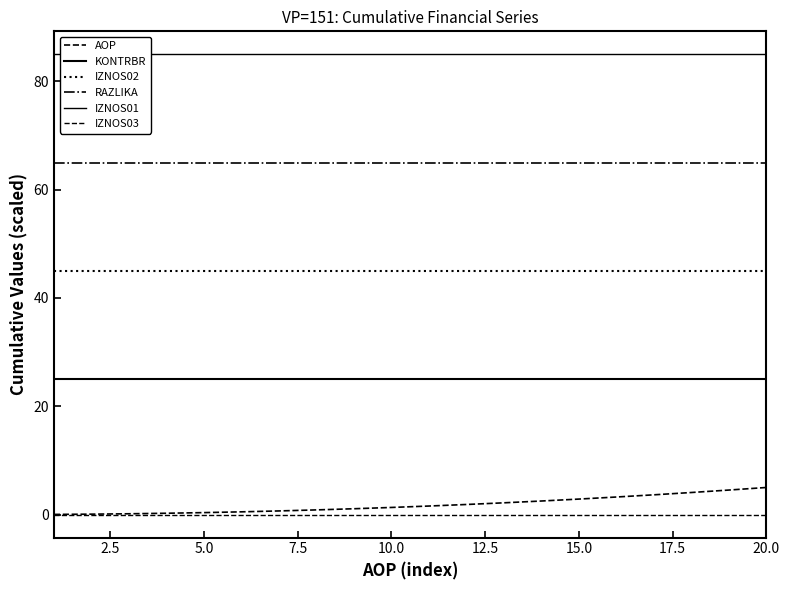

Reading right to left, extract all data points from this chart.

AOP: 5.0	4.5	4.1	3.6	3.2	2.9	2.5	2.2	1.9	1.6	1.3	1.1	0.9	0.7	0.5	0.4	0.2	0.1	0.1	0.0
KONTRBR: 25.0	25.0	25.0	25.0	25.0	25.0	25.0	25.0	25.0	25.0	25.0	25.0	25.0	25.0	25.0	25.0	25.0	25.0	25.0	25.0
IZNOS02: 45.0	45.0	45.0	45.0	45.0	45.0	45.0	45.0	45.0	45.0	45.0	45.0	45.0	45.0	45.0	45.0	45.0	45.0	45.0	45.0
RAZLIKA: 65.0	65.0	65.0	65.0	65.0	65.0	65.0	65.0	65.0	65.0	65.0	65.0	65.0	65.0	65.0	65.0	65.0	65.0	65.0	65.0
IZNOS01: 85.0	85.0	85.0	85.0	85.0	85.0	85.0	85.0	85.0	85.0	85.0	85.0	85.0	85.0	85.0	85.0	85.0	85.0	85.0	85.0
IZNOS03: 0.0	0.0	0.0	0.0	0.0	0.0	0.0	0.0	0.0	0.0	0.0	0.0	0.0	0.0	0.0	0.0	0.0	0.0	0.0	0.0